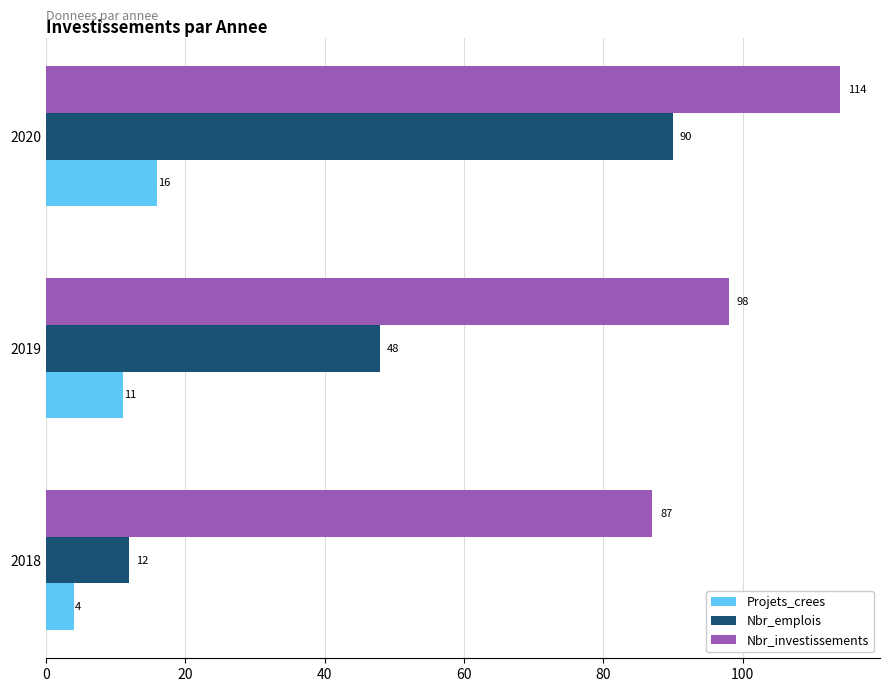

Which label corresponds to the largest value in the chart?

2020